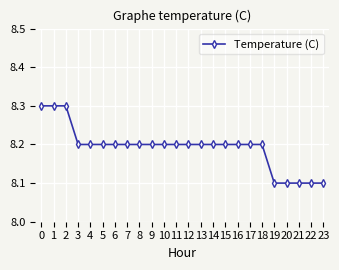

Is it true that the value at 15 is 8.2?

True